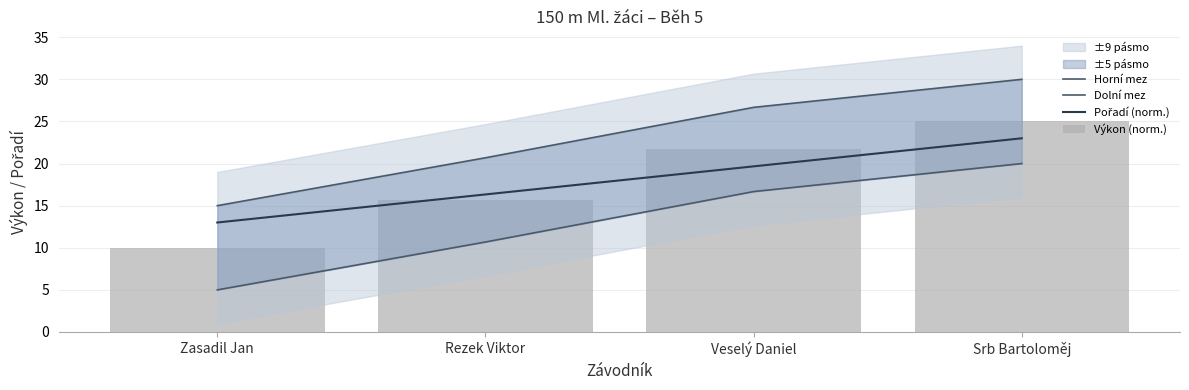

What is the value of the Horní mez bar at the 1st from the left?

15.0